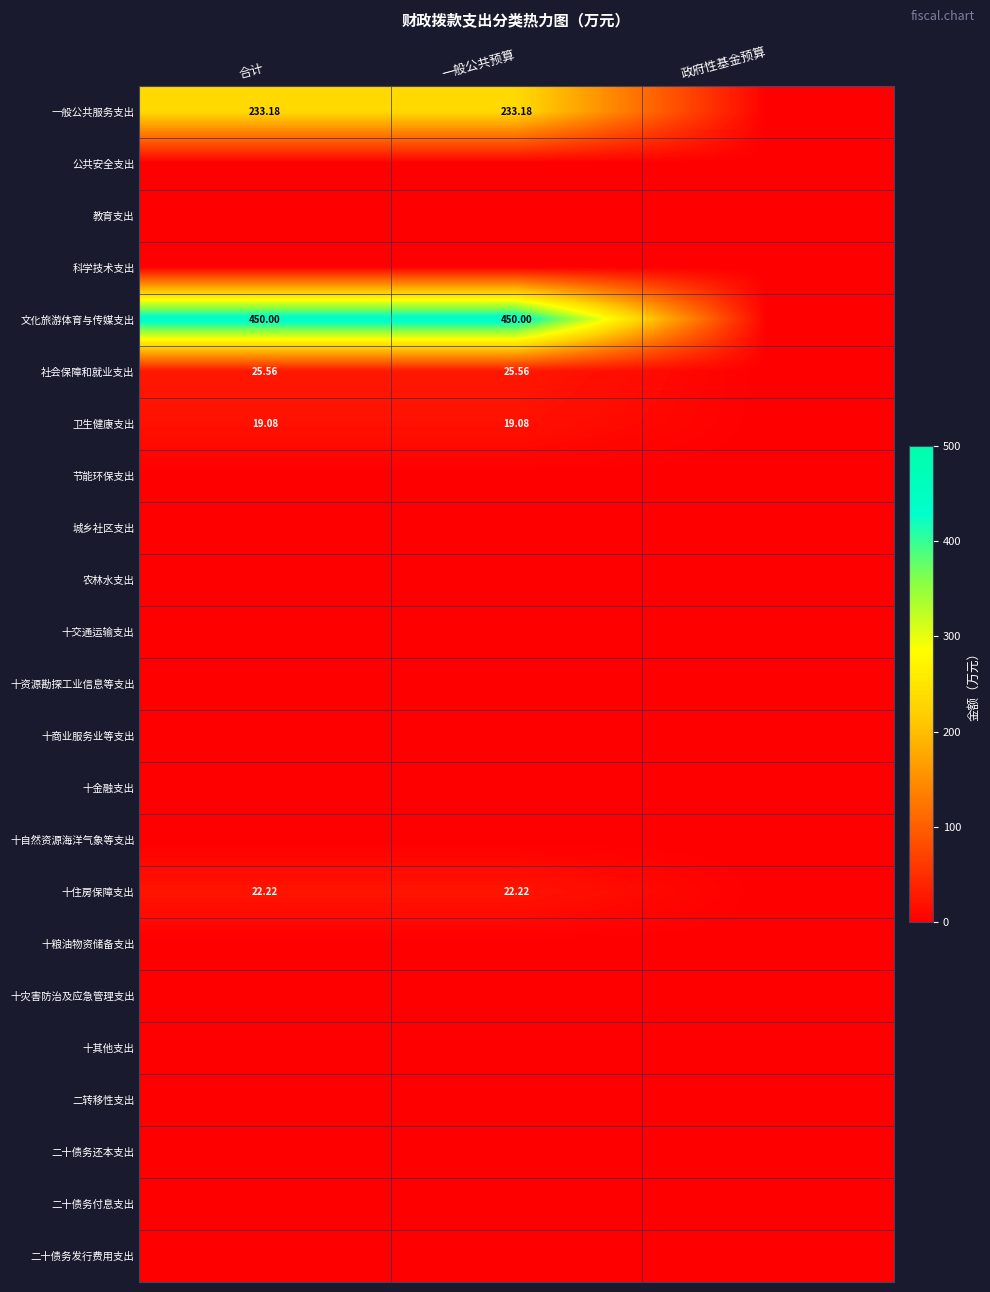

The value of 节能环保支出 at 合计 is 0.0. True or false?

True